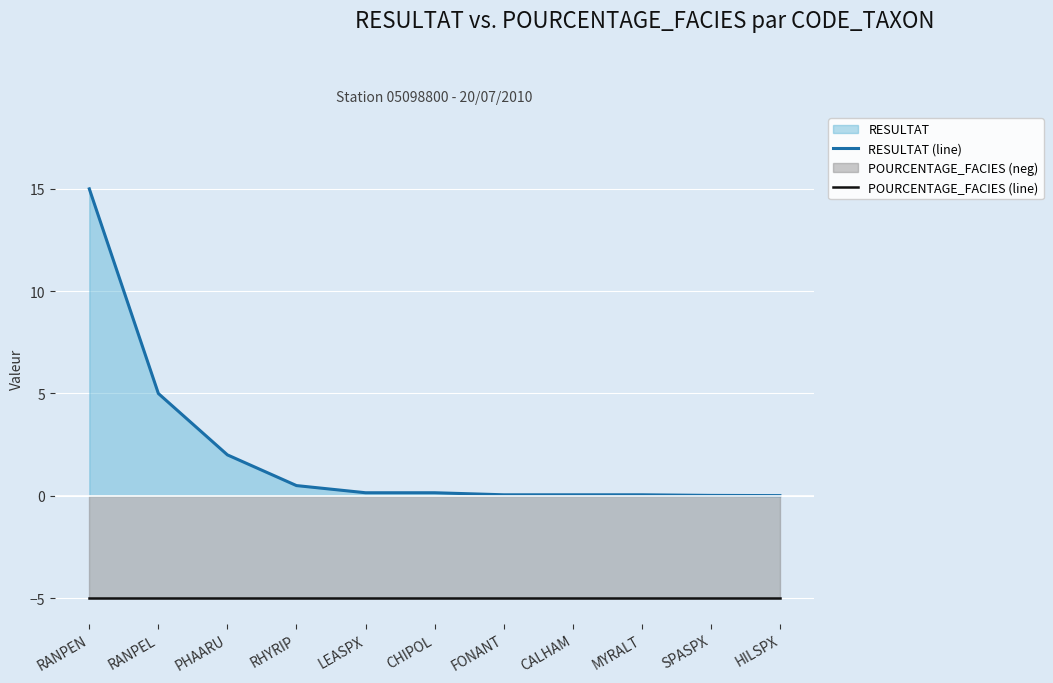

At which category does the chart reach its minimum across all series?

RANPEN